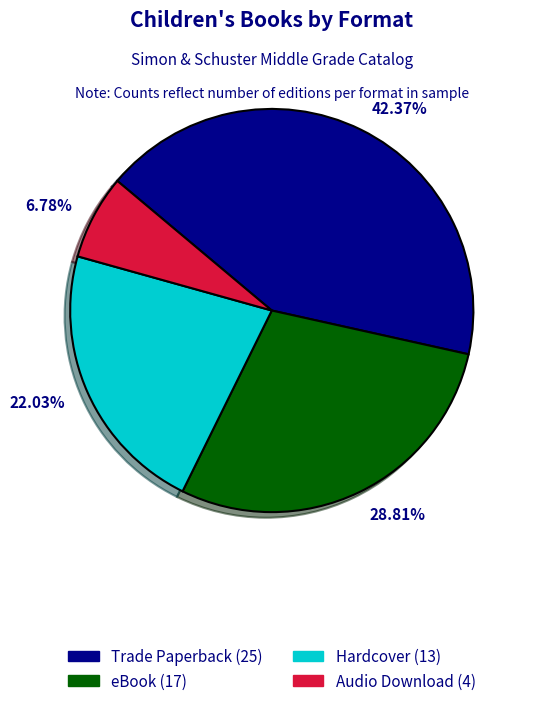

Which category has the smallest portion of the pie?

6.78%